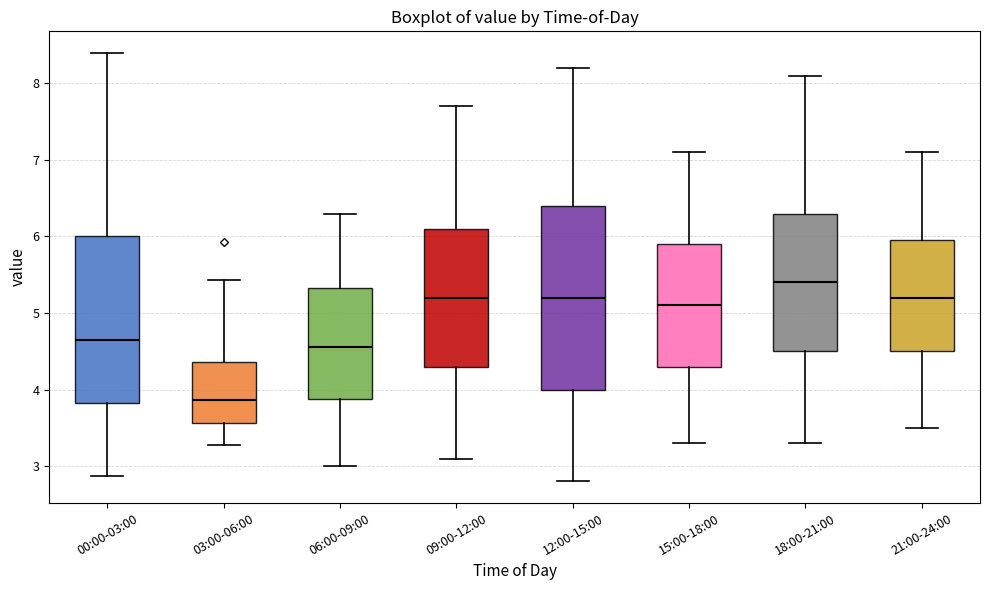

Reading left to right, read every box against the y-axis: the position of its median line, the range the box covers, and the ends of its whiskers. The values are not printed on the chart, so give them approximately, as read against the axis.

00:00-03:00: median 4.7, box 3.8 to 6.0, whiskers 2.9 to 8.4
03:00-06:00: median 3.9, box 3.6 to 4.4, whiskers 3.3 to 5.4
06:00-09:00: median 4.6, box 3.9 to 5.3, whiskers 3.0 to 6.3
09:00-12:00: median 5.2, box 4.3 to 6.1, whiskers 3.1 to 7.7
12:00-15:00: median 5.2, box 4.0 to 6.4, whiskers 2.8 to 8.2
15:00-18:00: median 5.1, box 4.3 to 5.9, whiskers 3.3 to 7.1
18:00-21:00: median 5.4, box 4.5 to 6.3, whiskers 3.3 to 8.1
21:00-24:00: median 5.2, box 4.5 to 6.0, whiskers 3.5 to 7.1